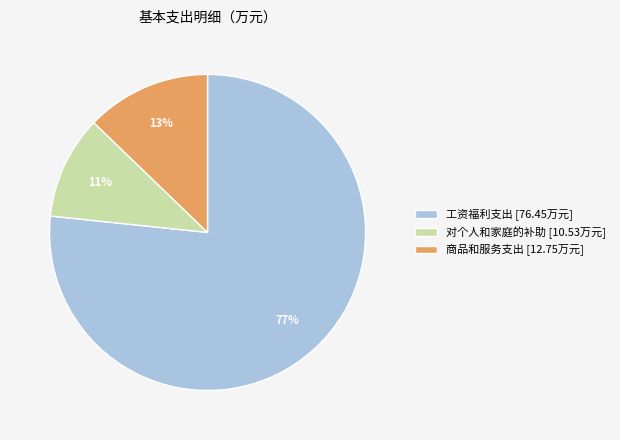

Do 工资福利支出 [76.45万元] and 对个人和家庭的补助 [10.53万元] together represent more than half of the pie?

Yes